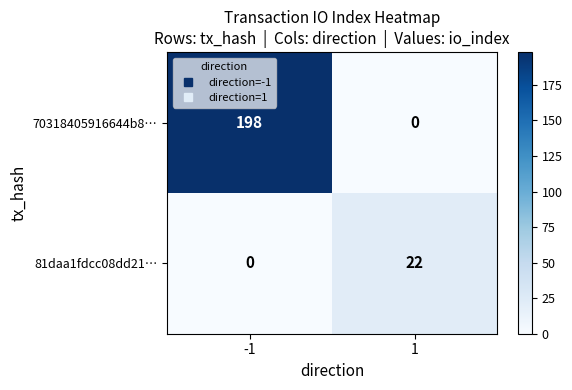

At how many categories does at least one series exceed 28?

1